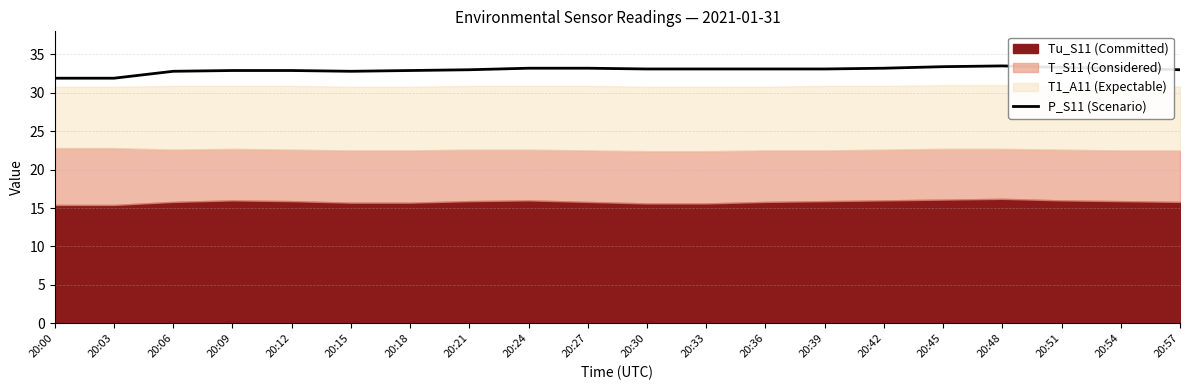

Which has a higher value, 20:30 or 20:15?

20:30